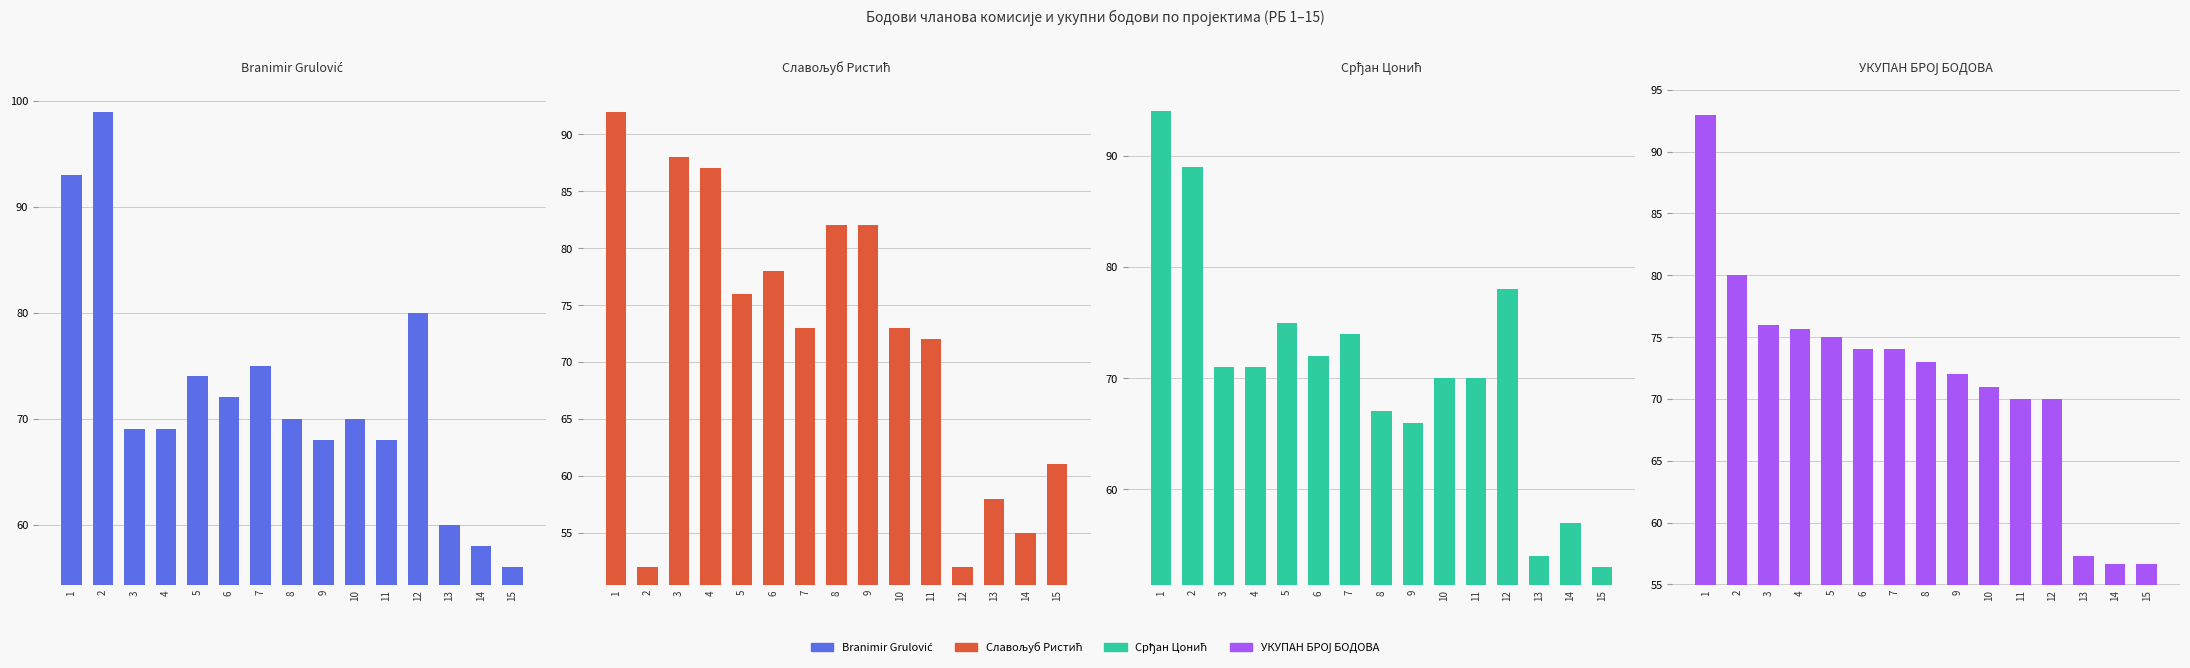

How many values in the УКУПАН БРОЈ БОДОВА series are below 73?

7